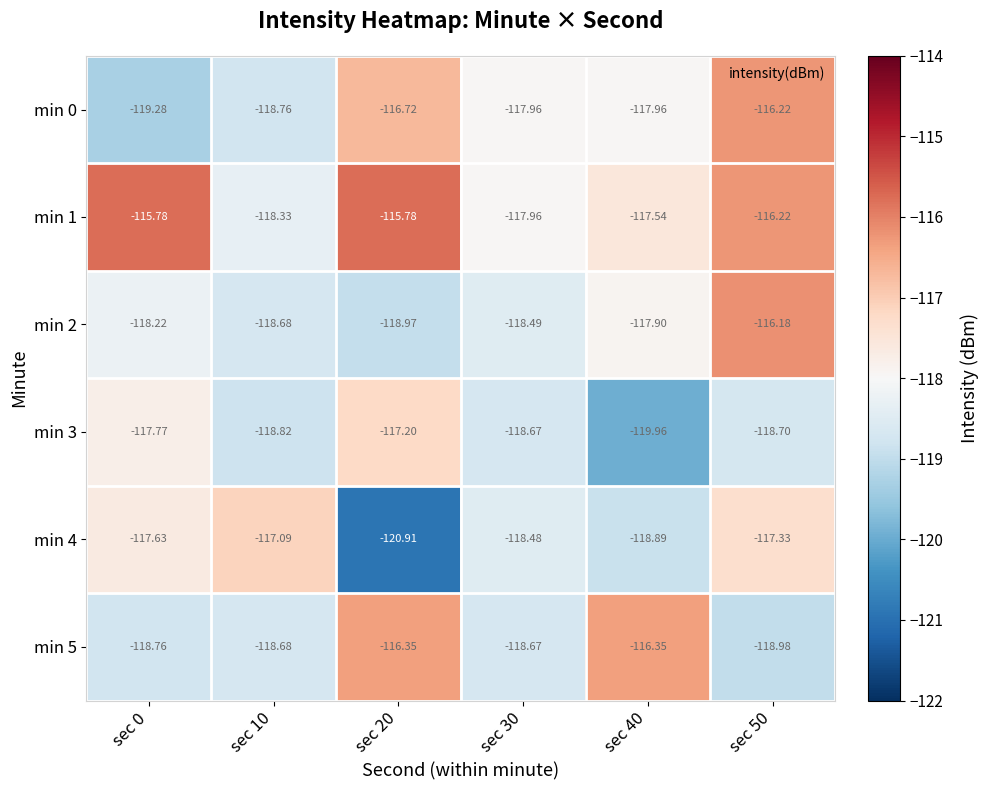

What is the sum of all min 5 values?

-707.8